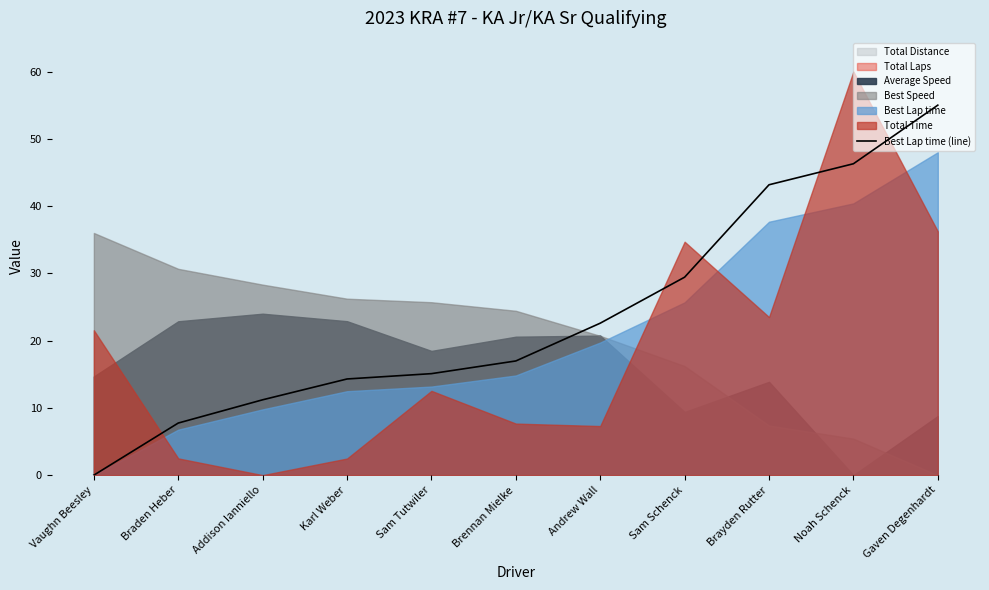

List the labels in order of value, largest first.

Gaven Degenhardt, Noah Schenck, Brayden Rutter, Sam Schenck, Andrew Wall, Brennan Mielke, Sam Tutwiler, Karl Weber, Addison Ianniello, Braden Heber, Vaughn Beesley